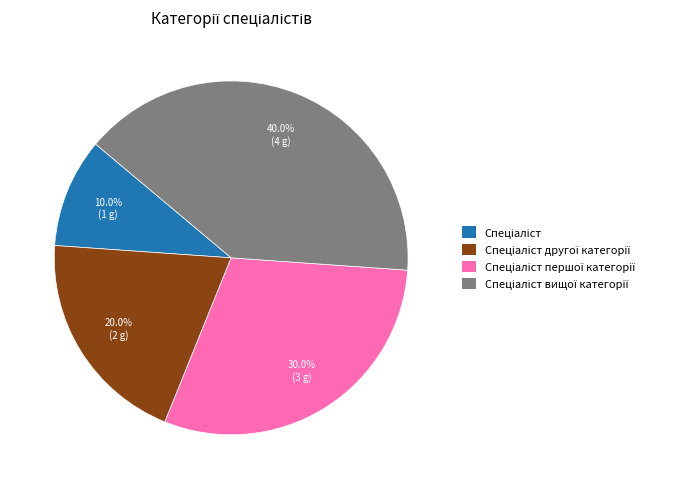

Does any single category account for the majority?

No